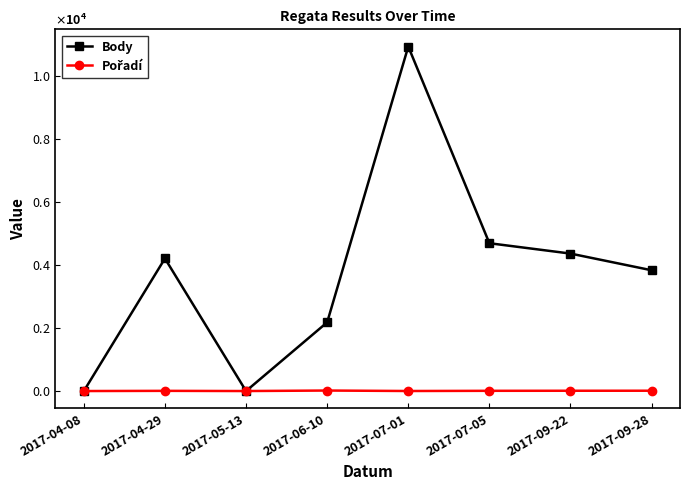

Is this an area chart (filled region under the line)?

No